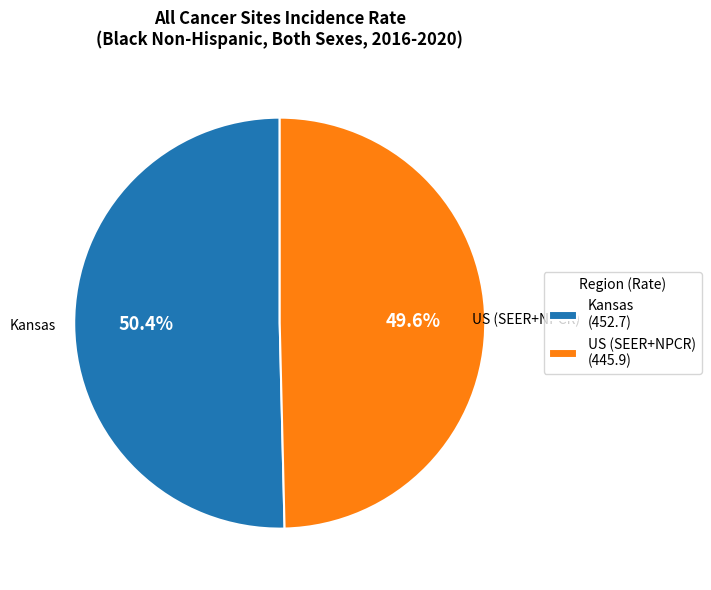

True or false: Kansas accounts for 62% of the total.

False